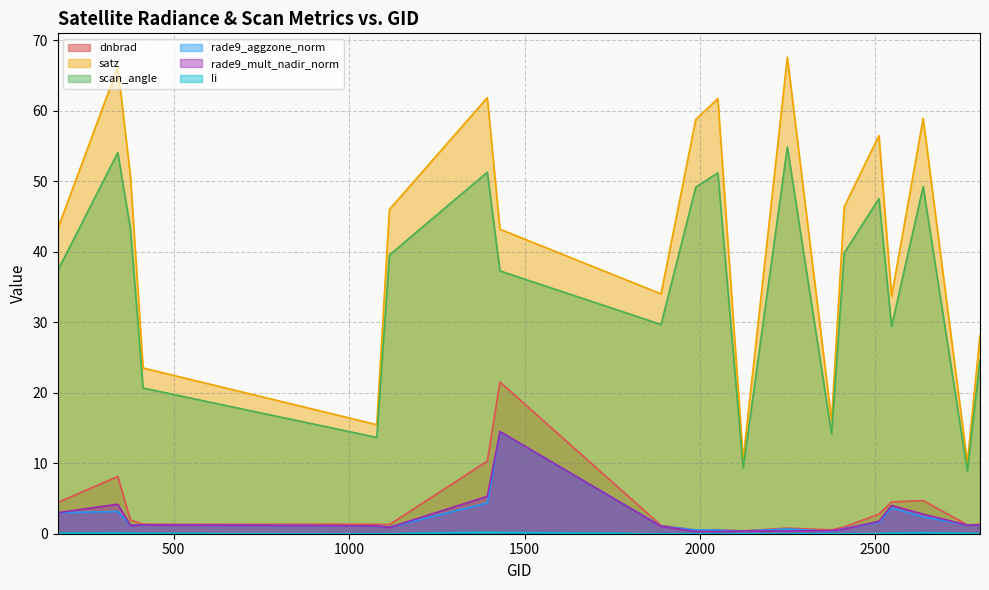

True or false: li and dnbrad intersect in this chart.

False